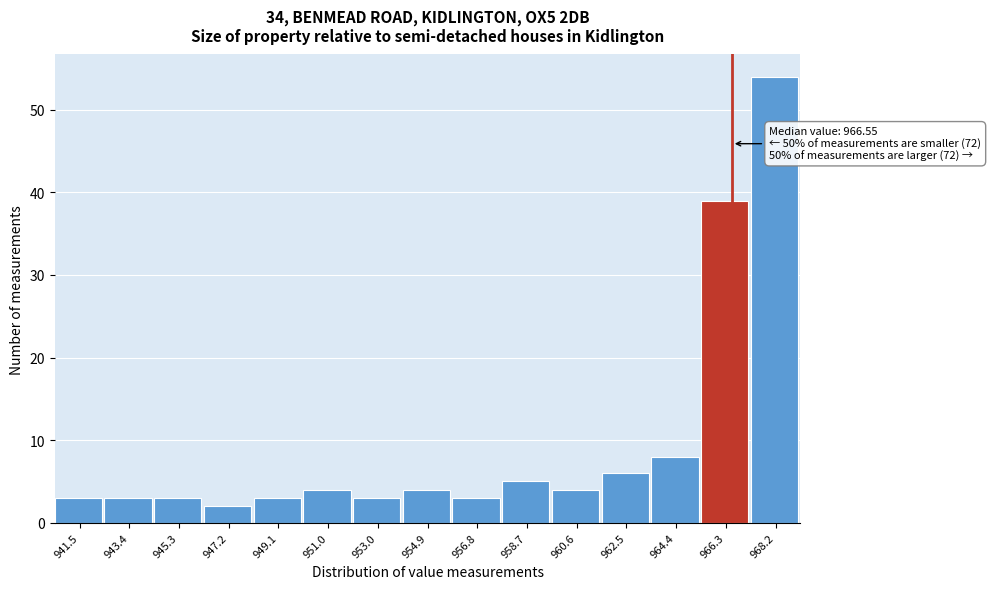

Which range on the x-axis has the tallest bar?

967.2 to 969.2